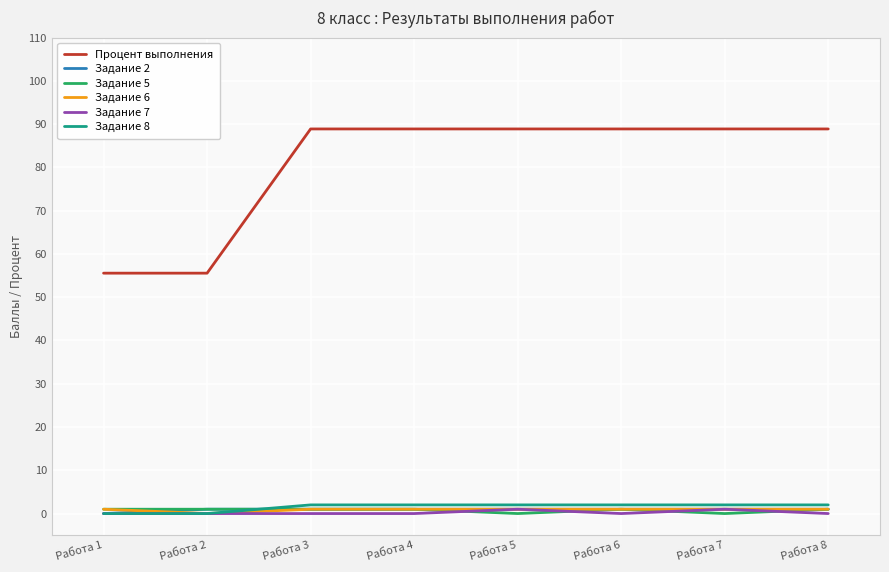

The Процент выполнения series shows 88.9 at Работа 6. True or false?

True